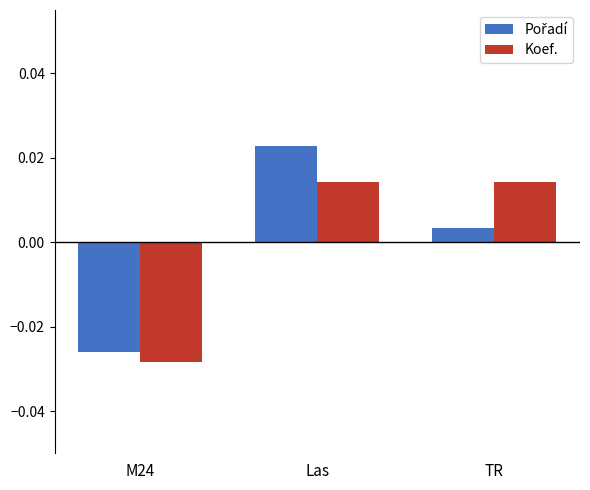

What is the label of the 1st bar from the left?

M24